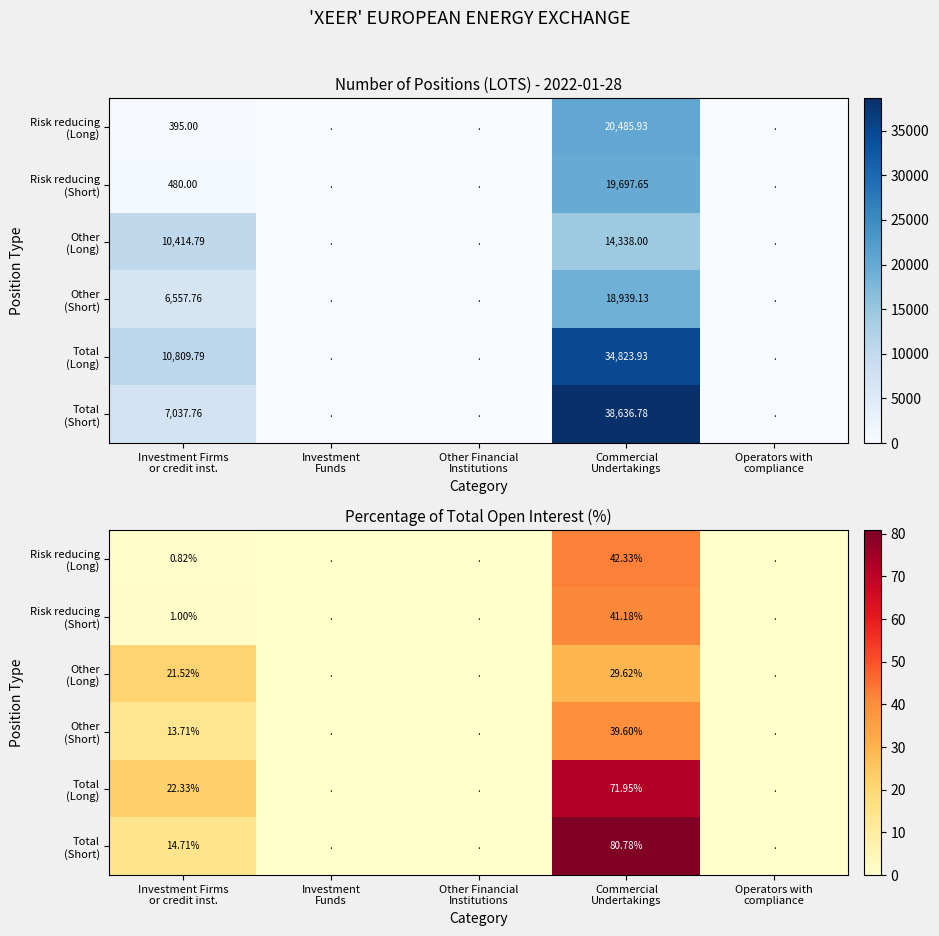

True or false: Total (Long) has a value of 112.2 at Commercial Undertakings.

False